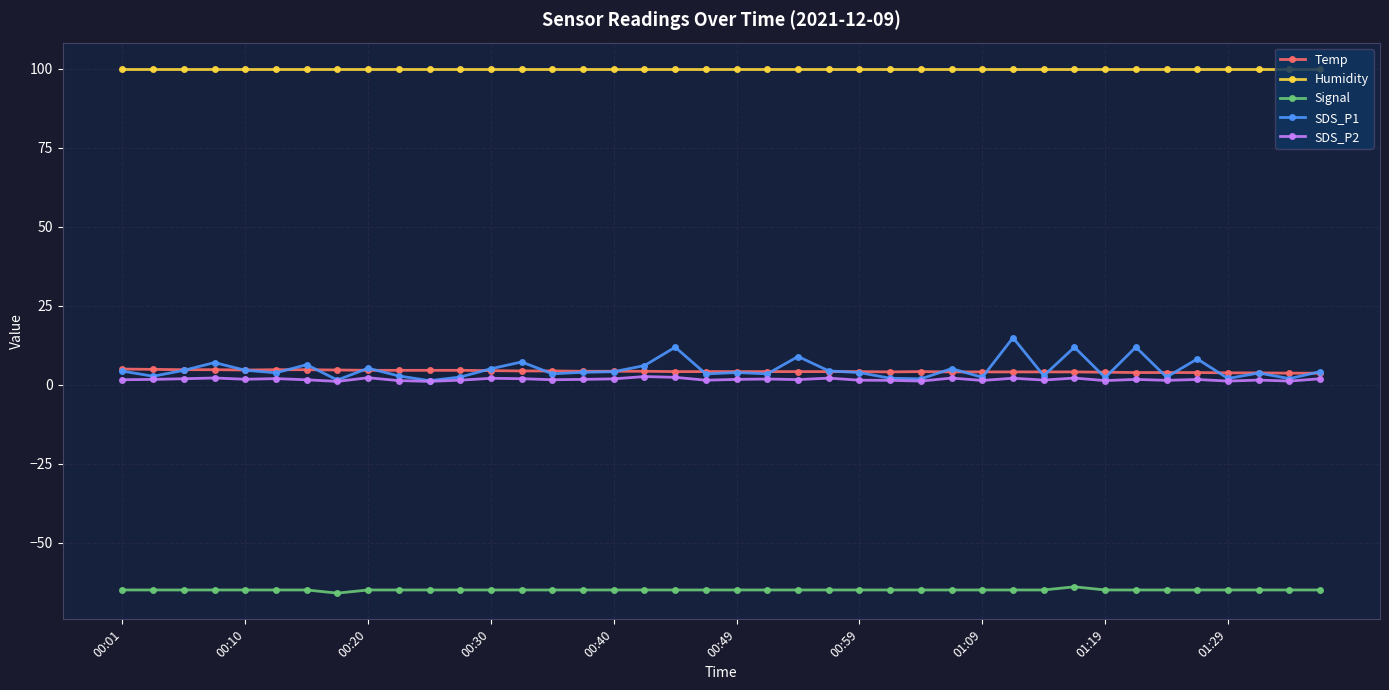

At how many categories does at least one series exceed 98?

40